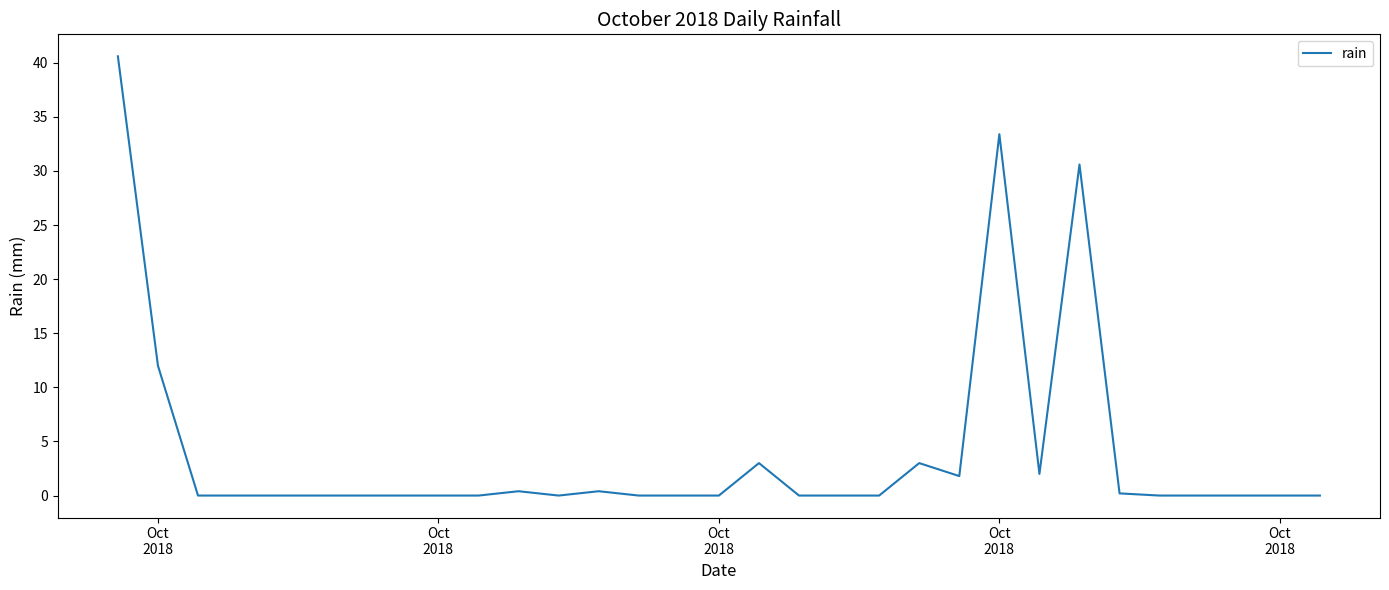

What is the greatest value displayed?

40.6